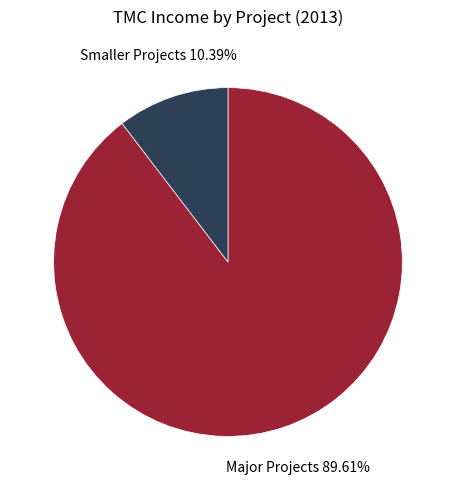

Which has a higher value, Smaller Projects or Major Projects?

Major Projects